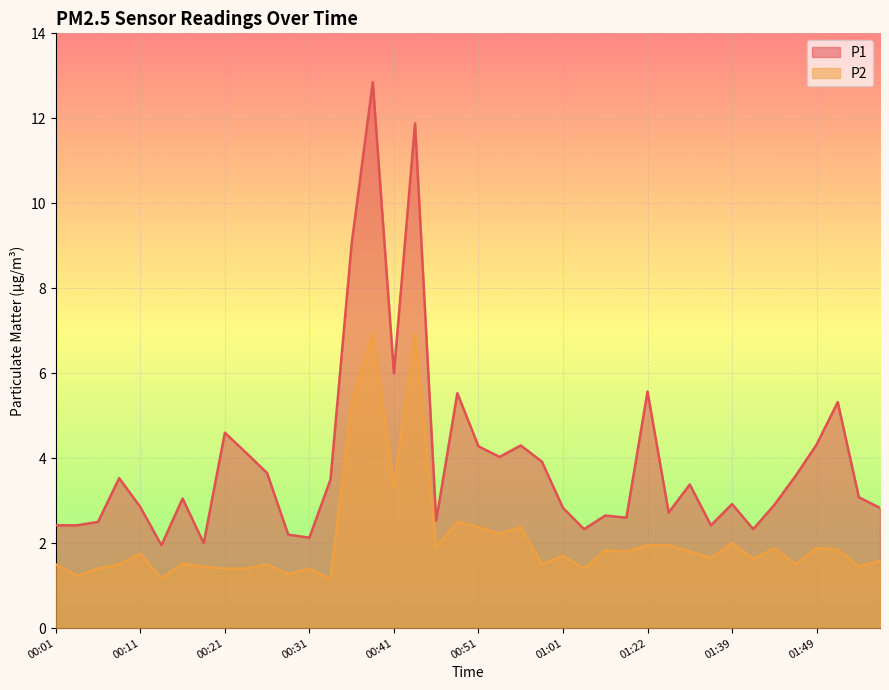

Reading right to left, what are all the values shown in this chart?

P1: 01:56=2.8	01:54=3.1	01:51=5.3	01:49=4.3	01:46=3.6	01:44=2.9	01:41=2.3	01:39=2.9	01:36=2.4	01:33=3.4	01:28=2.7	01:22=5.6	01:17=2.6	01:06=2.6	01:04=2.3	01:01=2.8	00:58=3.9	00:56=4.3	00:53=4.0	00:51=4.3	00:48=5.5	00:46=2.5	00:43=11.9	00:41=6.0	00:38=12.8	00:36=9.1	00:33=3.5	00:31=2.1	00:28=2.2	00:26=3.6	00:23=4.1	00:21=4.6	00:18=2.0	00:16=3.0	00:13=1.9	00:11=2.9	00:09=3.5	00:06=2.5	00:04=2.4	00:01=2.4
P2: 01:56=1.6	01:54=1.4	01:51=1.9	01:49=1.9	01:46=1.5	01:44=1.9	01:41=1.6	01:39=2.0	01:36=1.6	01:33=1.8	01:28=1.9	01:22=1.9	01:17=1.8	01:06=1.8	01:04=1.4	01:01=1.7	00:58=1.5	00:56=2.4	00:53=2.2	00:51=2.4	00:48=2.5	00:46=1.9	00:43=6.9	00:41=3.4	00:38=6.9	00:36=5.3	00:33=1.1	00:31=1.4	00:28=1.3	00:26=1.5	00:23=1.4	00:21=1.4	00:18=1.4	00:16=1.5	00:13=1.2	00:11=1.8	00:09=1.5	00:06=1.4	00:04=1.2	00:01=1.5